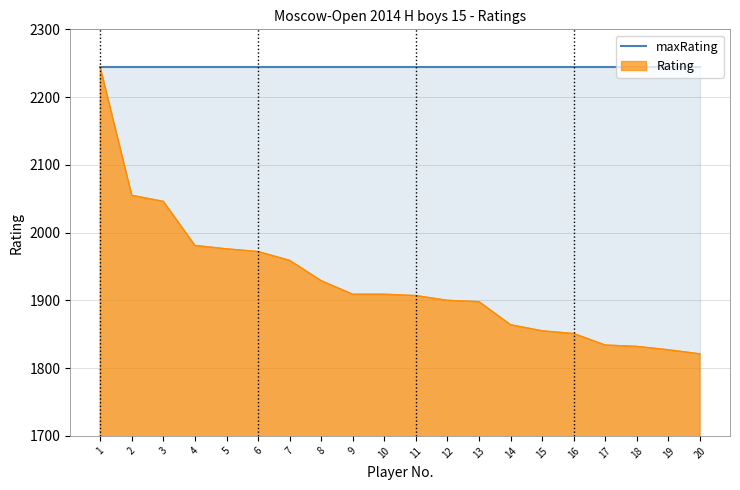

Read the value at 19, to the nearest 50.

1850